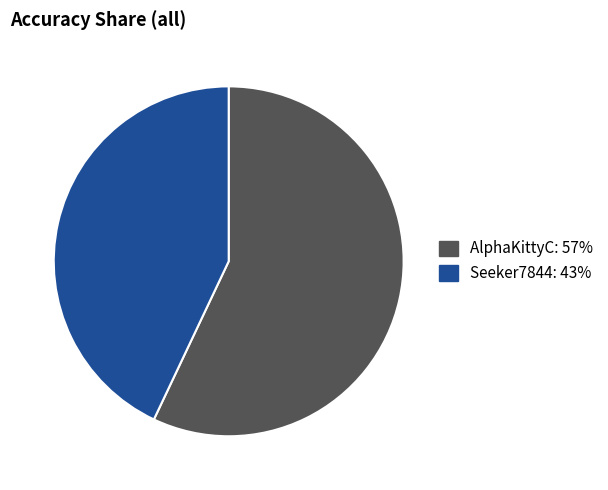

Is it true that AlphaKittyC is 64% of the pie?

False